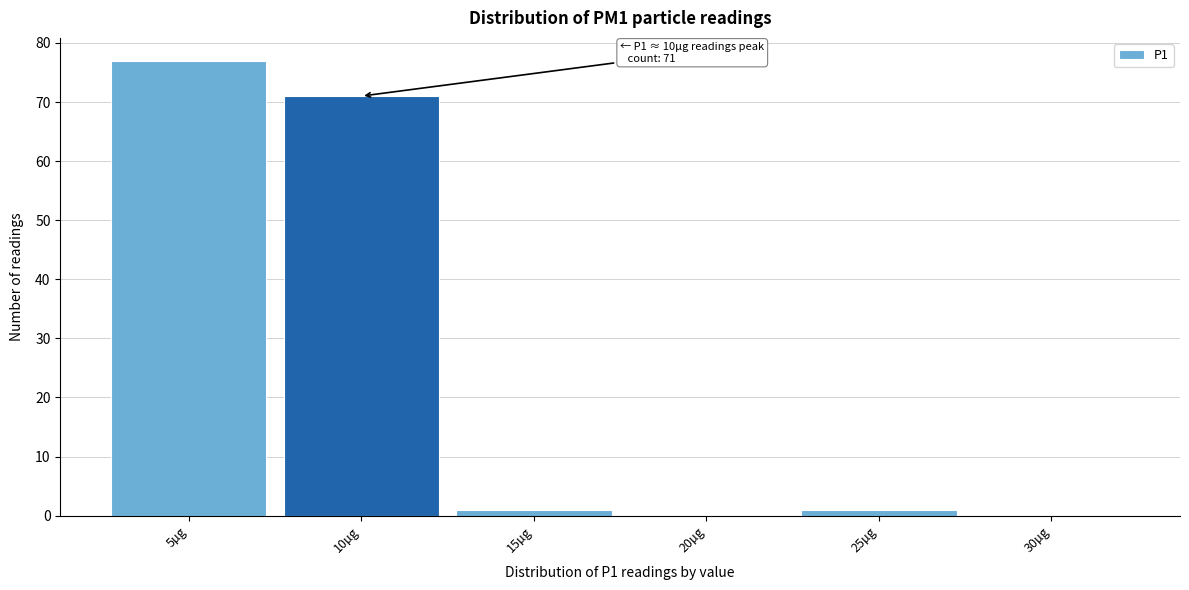

Reading left to right, list all the values displayed in this chart.

5µg=77	10µg=71	15µg=1	20µg=0	25µg=1	30µg=0